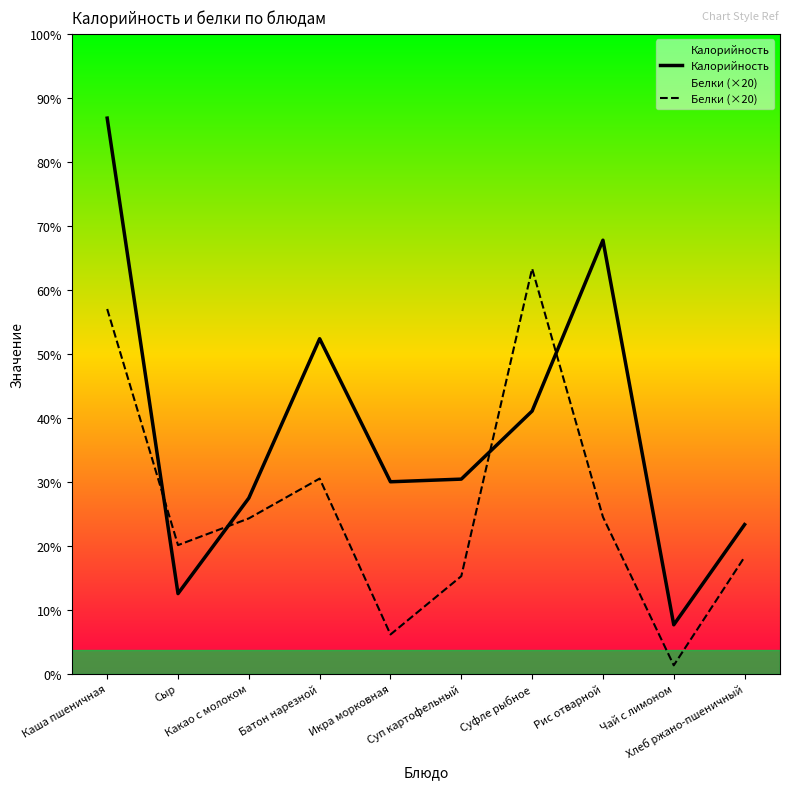

In Калорийность, how many points are higher than both neighbors (excluding endpoints)?

2